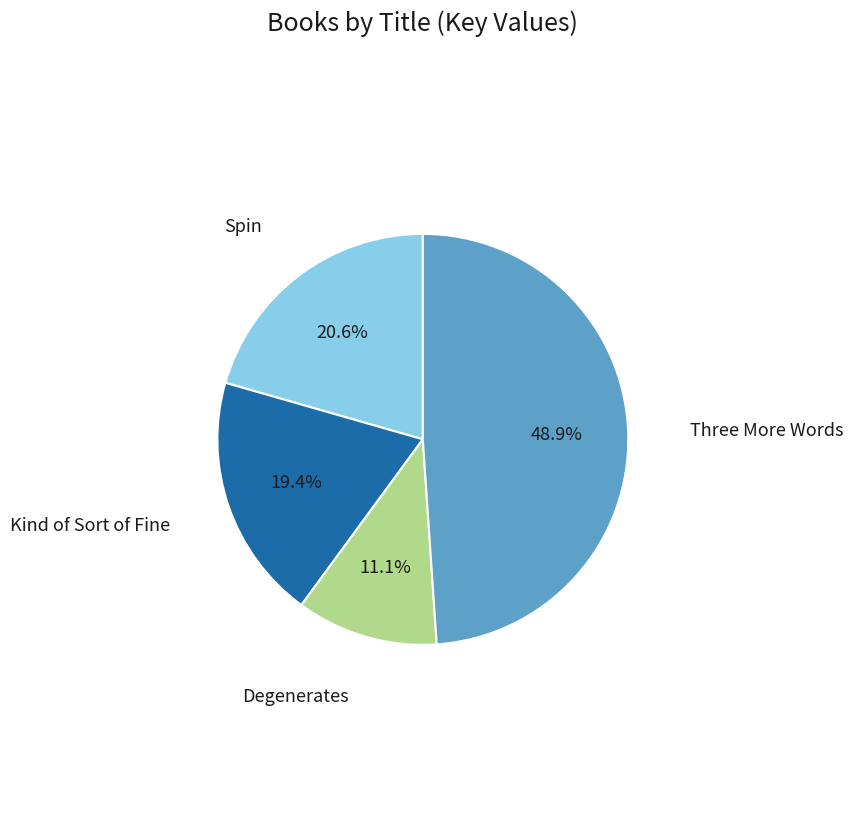

Is there any slice that represents more than half of the pie?

No